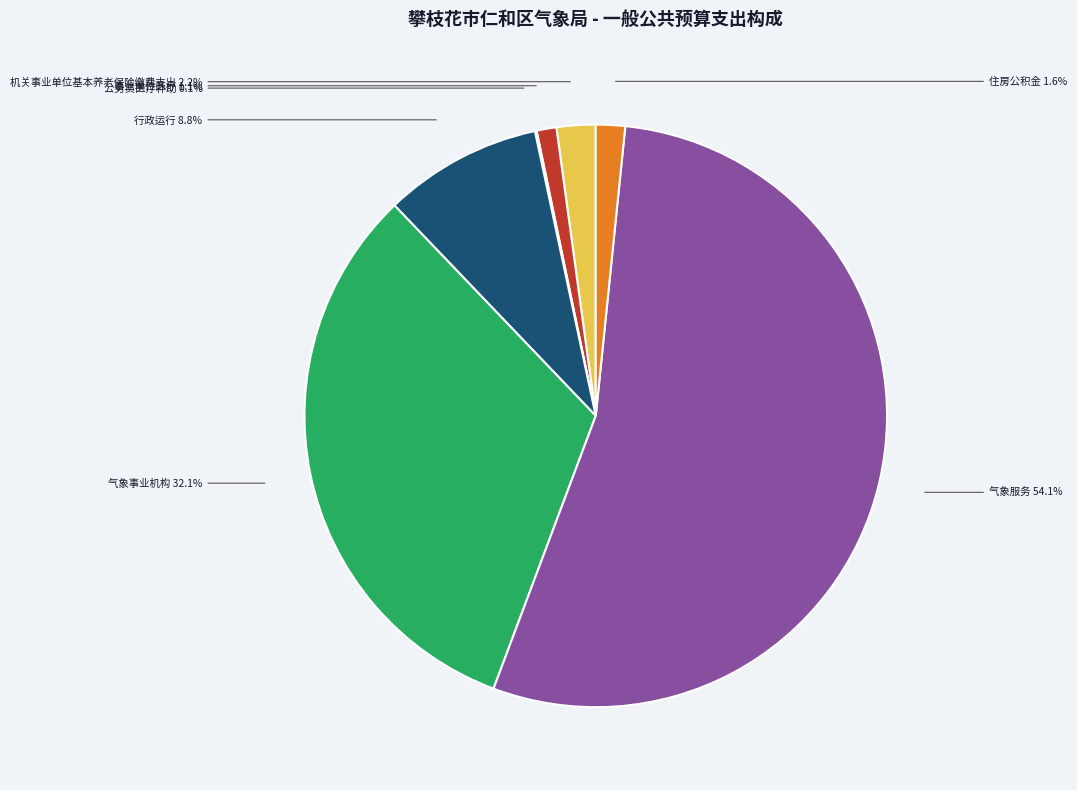

Is there a majority slice in this chart?

Yes